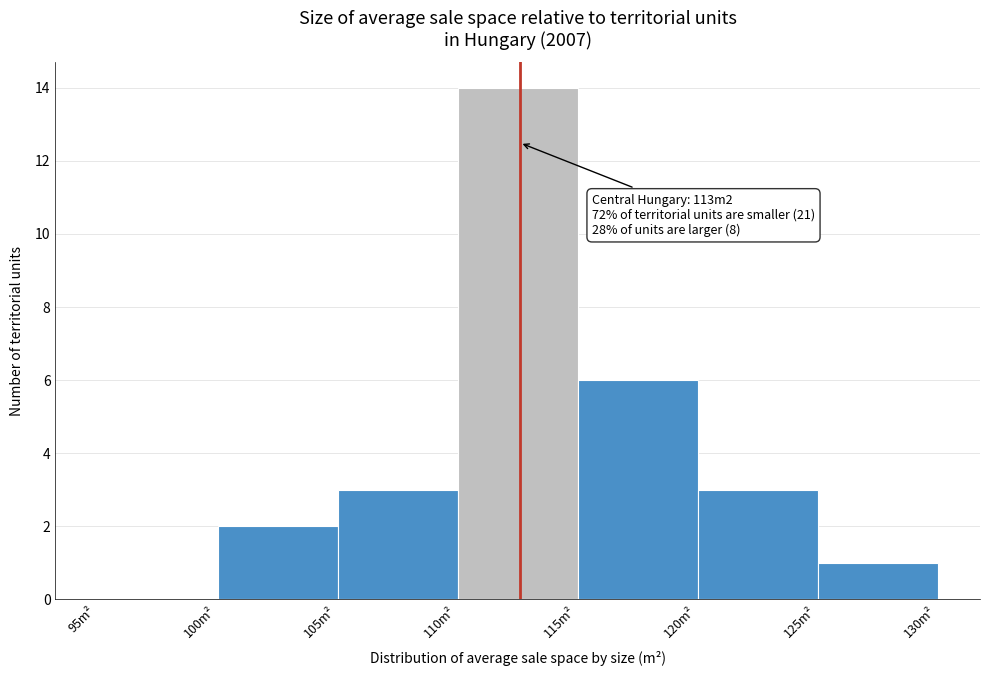

Which range on the x-axis has the tallest bar?

110 to 115